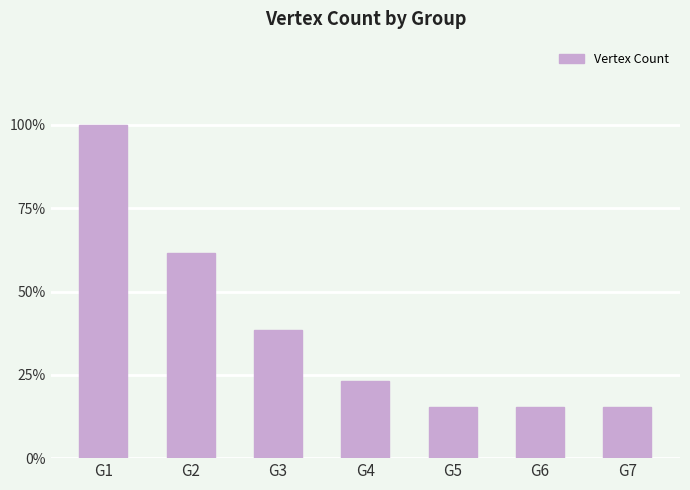

At which label does the data first exceed 3?

G1